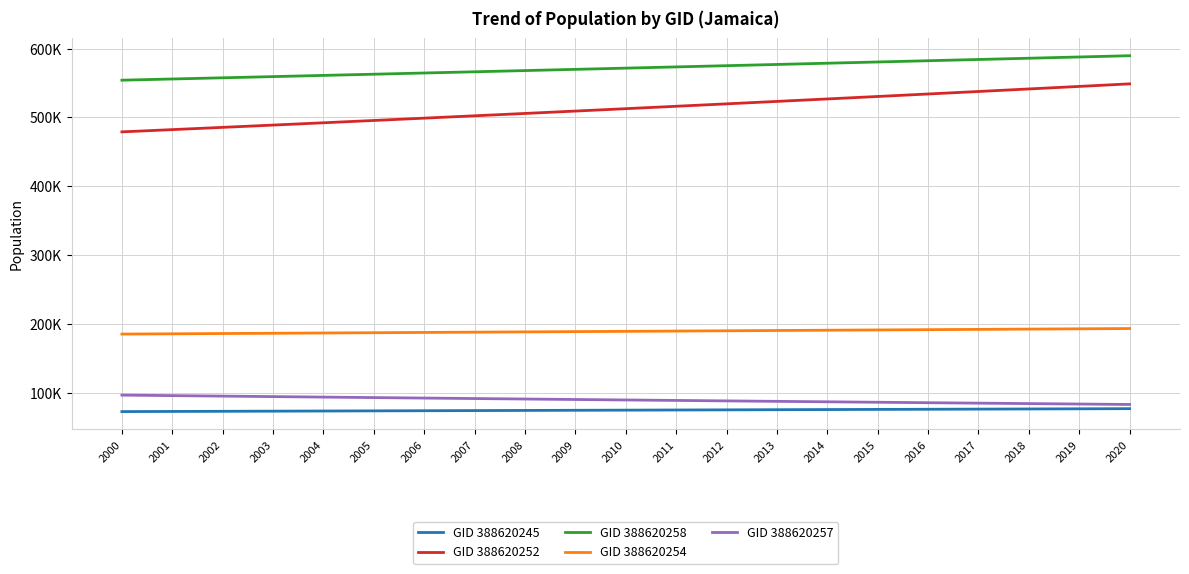

Which series changed the most between 2001 and 2020?

GID 388620252